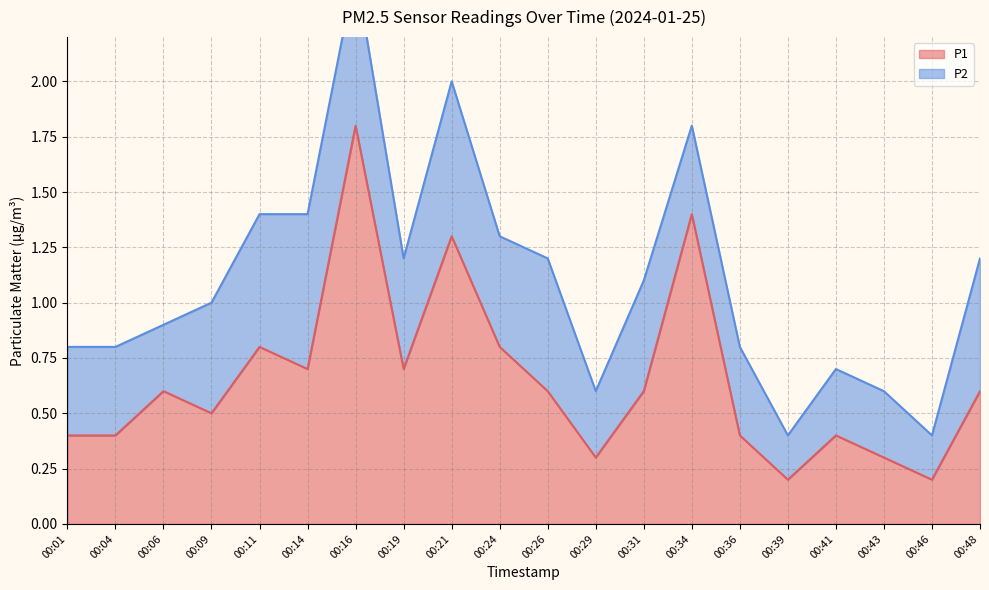

What is the maximum value for P1?

1.8